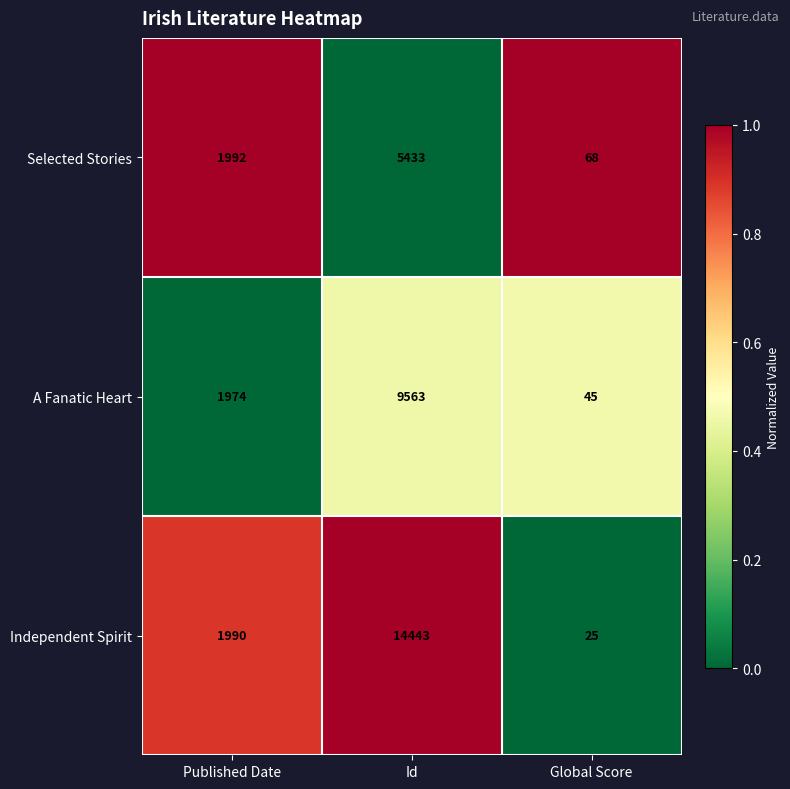

Count the Selected Stories values in the range 68 to 5433.

3